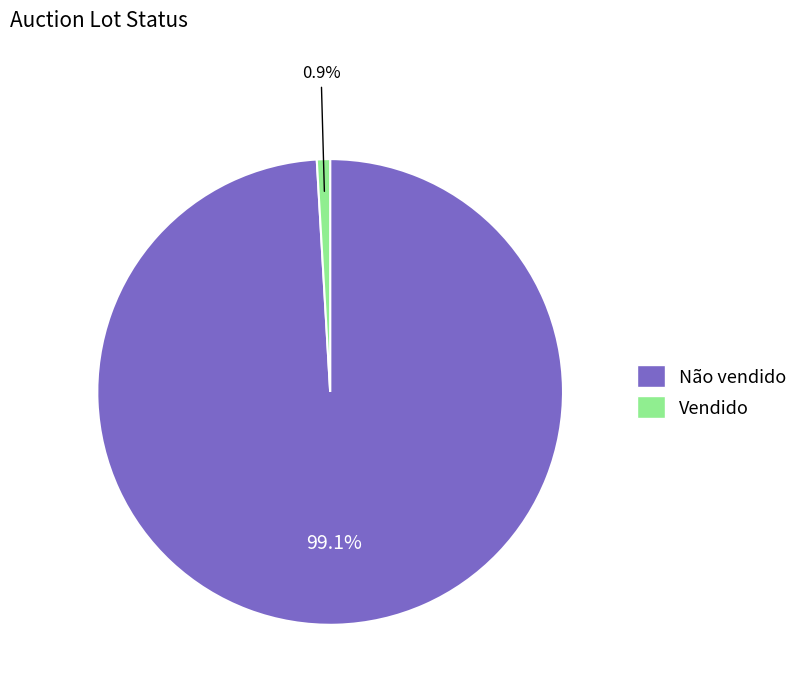

What is the smallest slice in the pie chart?

Vendido